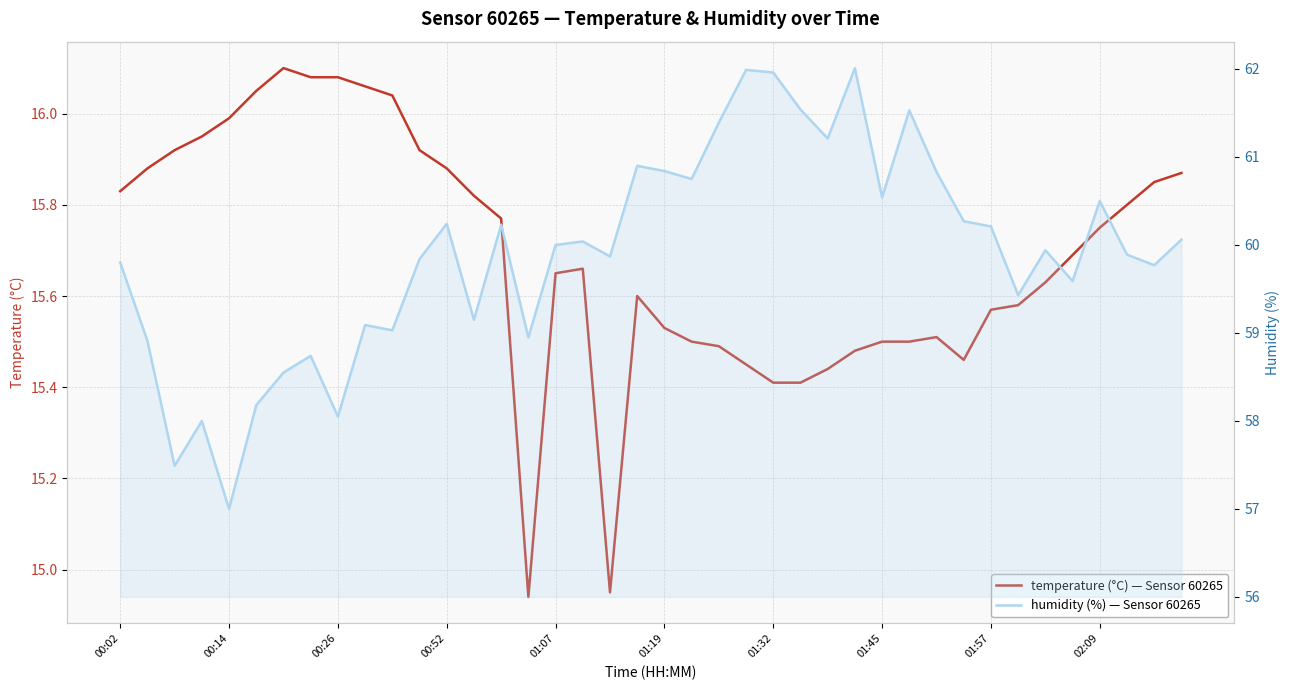

In temperature, how many points are higher than both neighbors (excluding endpoints)?

4